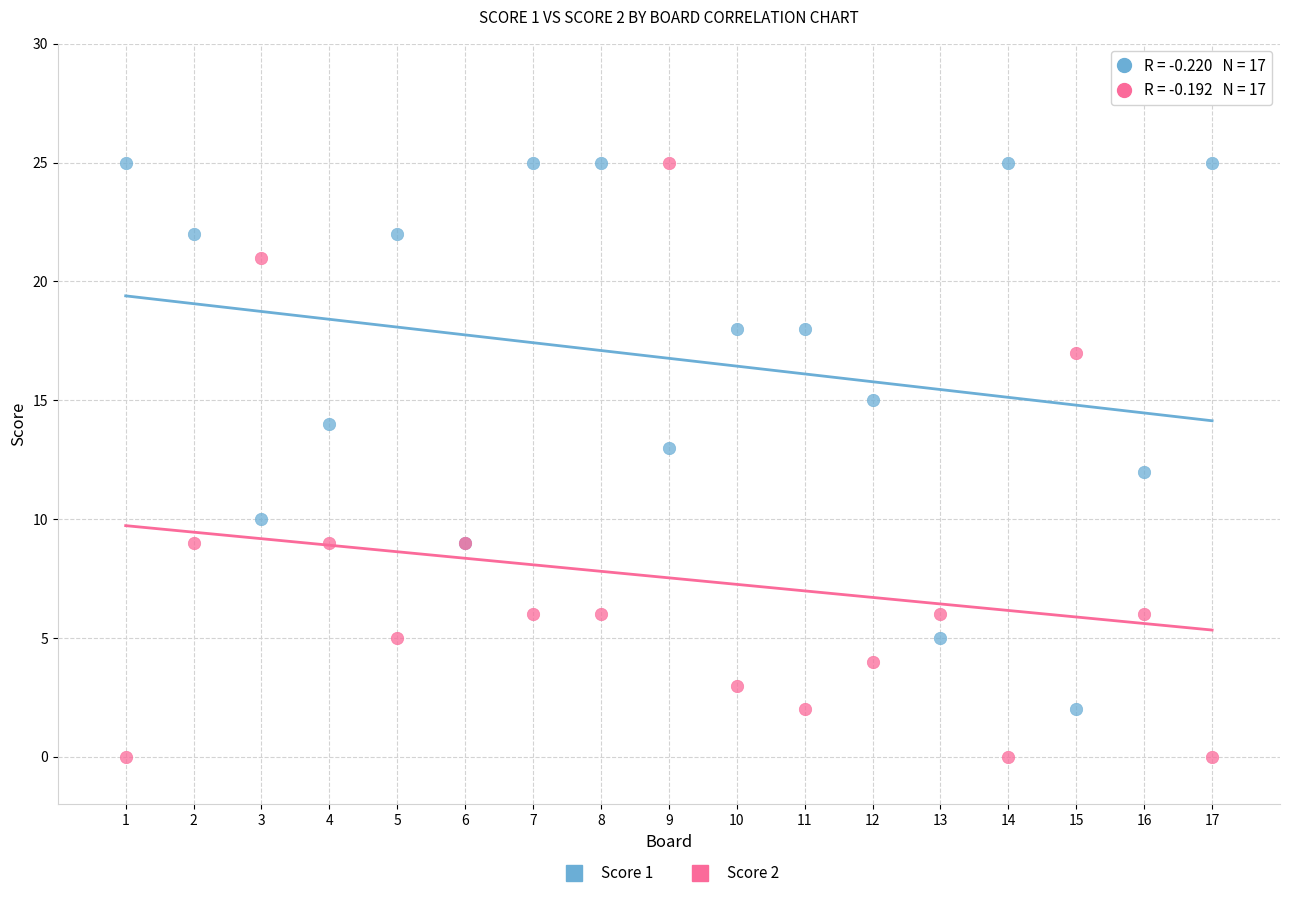

Which series has the largest Y range (max minus min)?

Score 2